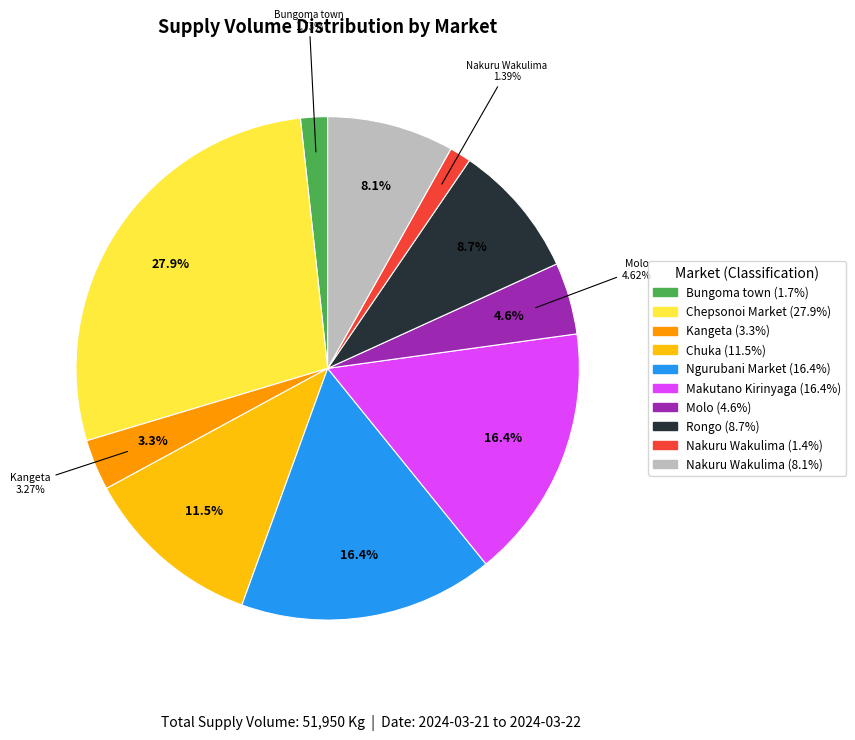

The Rongo (White Maize) slice represents 1% of the pie. True or false?

False